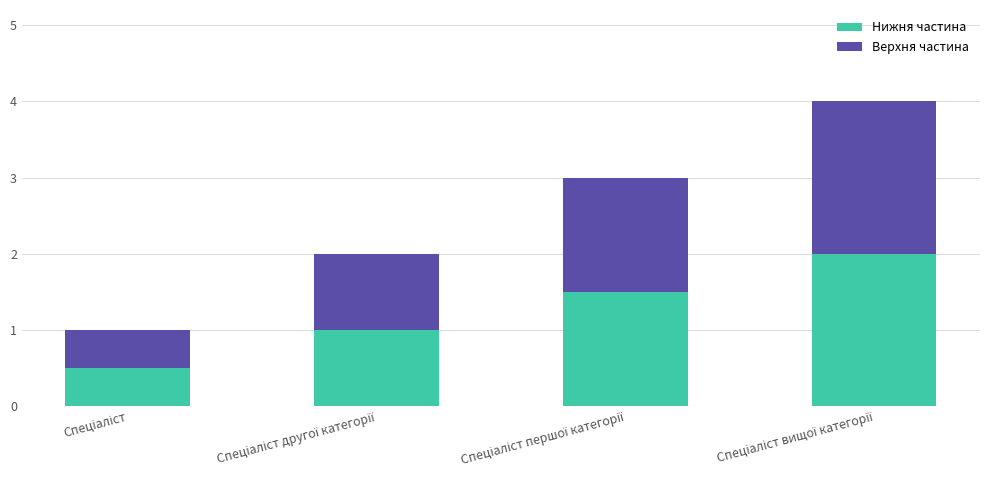

What is the sum of all Нижня частина values?

5.0